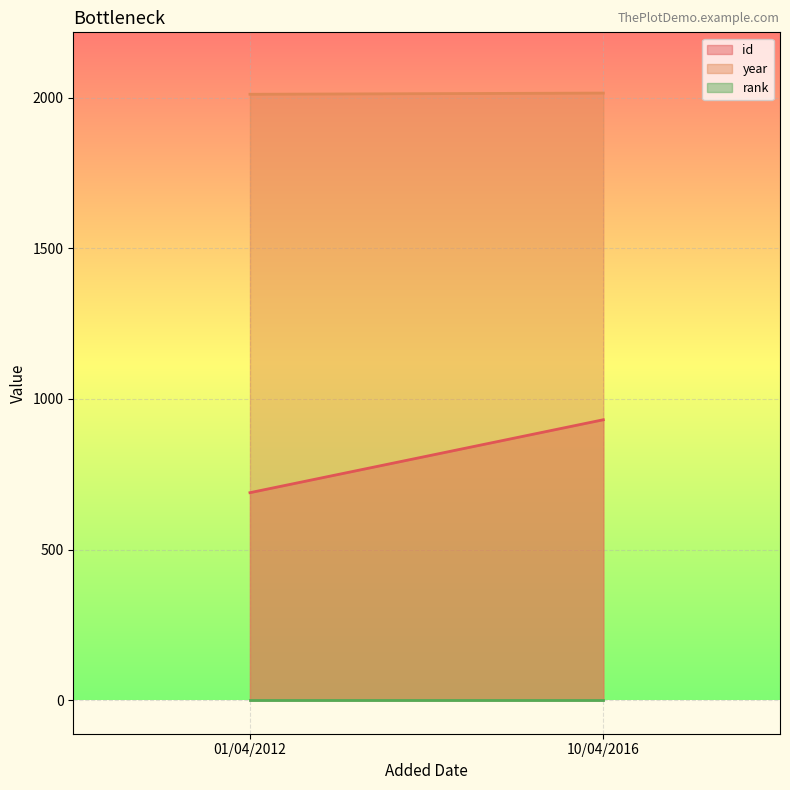

Which series has the largest range (max minus min)?

id